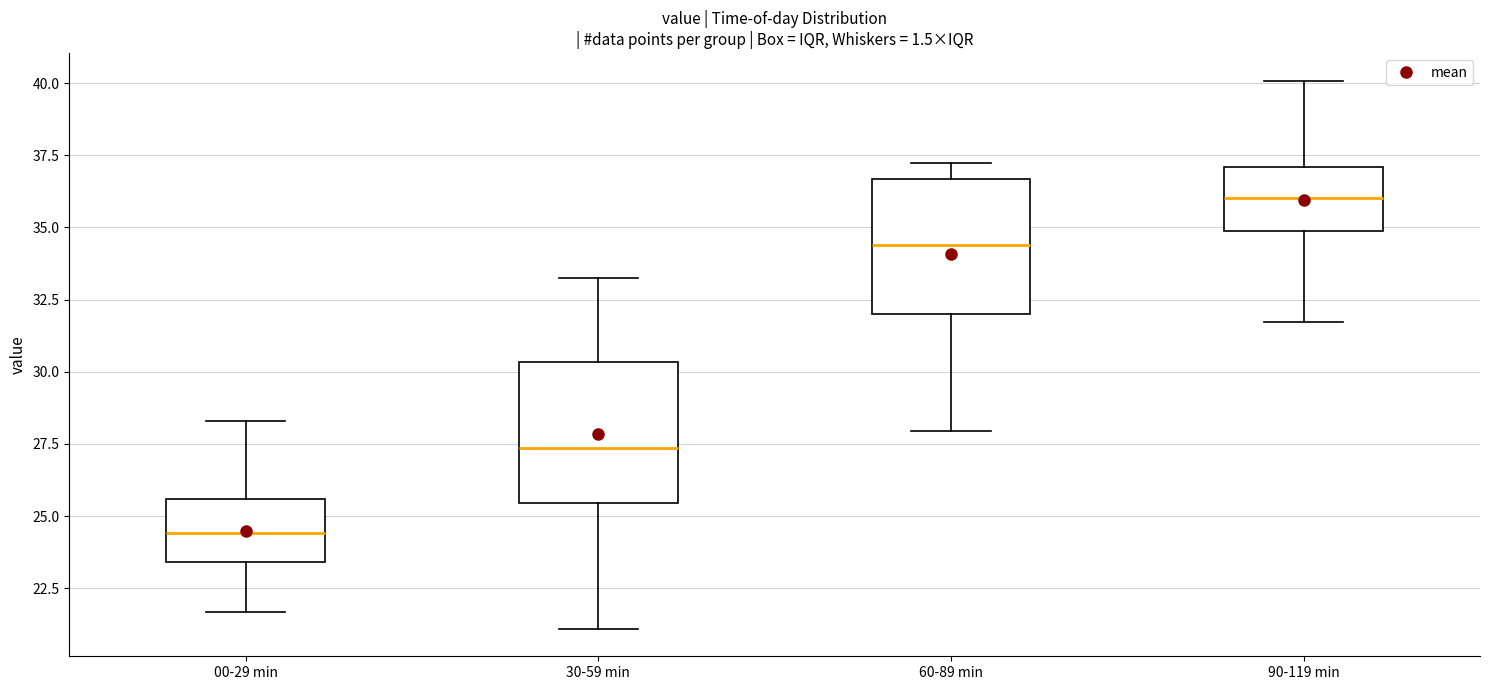

Where does the lower whisker of the box for 00-29 min end on the y-axis? The values are not printed on the chart, so give them approximately, as read against the axis.

21.5